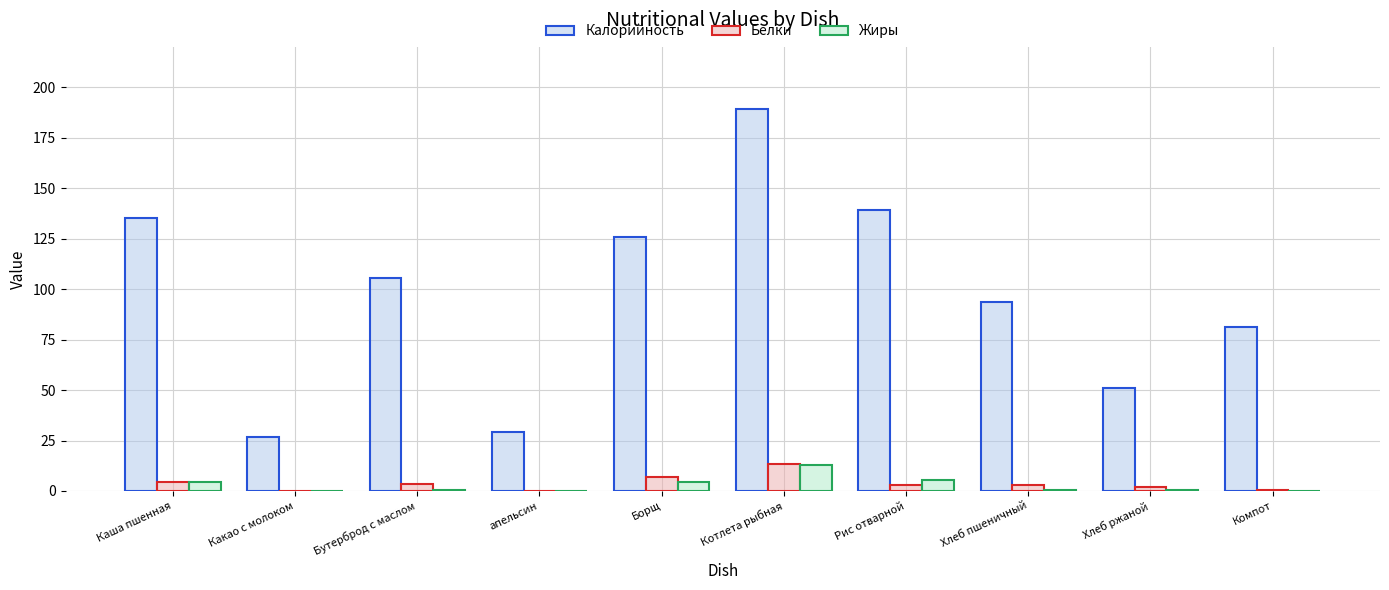

Which series has the largest total across all categories?

Калорийность